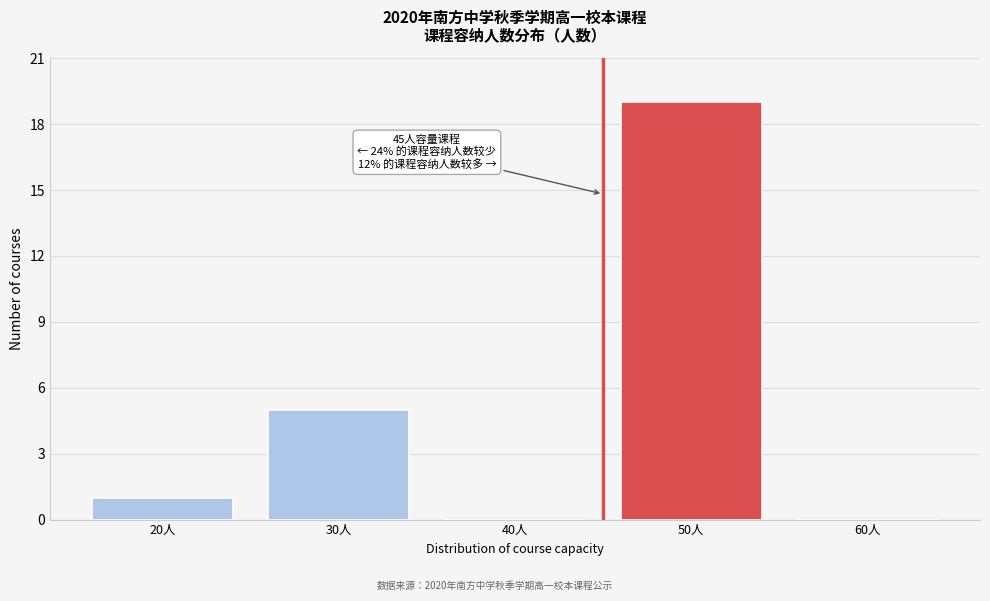

Reading left to right, extract all data points from this chart.

20人=1	30人=5	40人=0	50人=19	60人=0